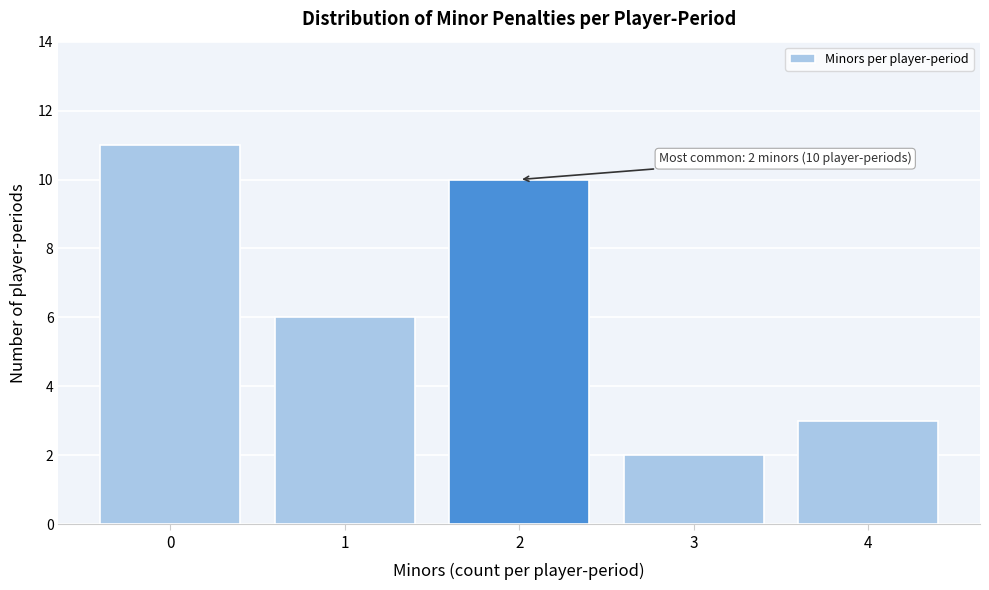

Which range on the x-axis has the tallest bar?

-0.5 to 0.5